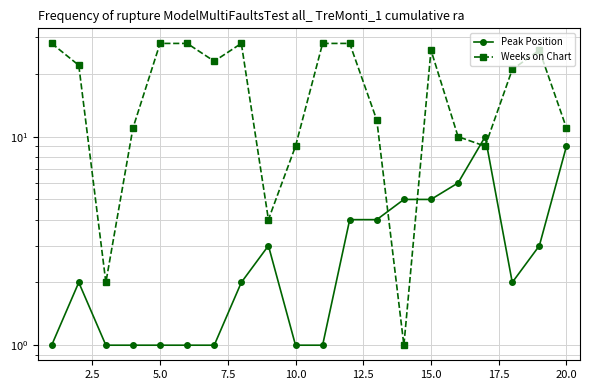

True or false: Weeks on Chart has a value of 6 at 20.0.

False